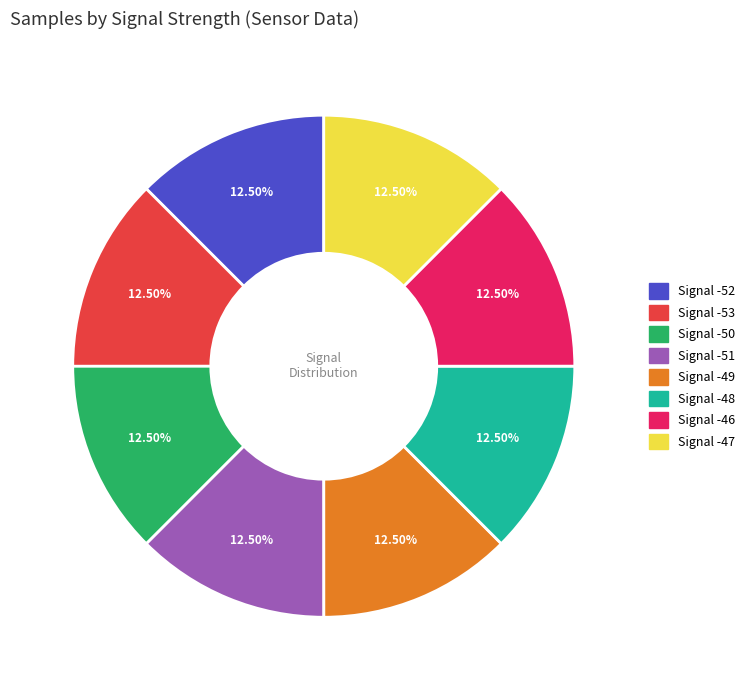

Does any single category account for the majority?

No